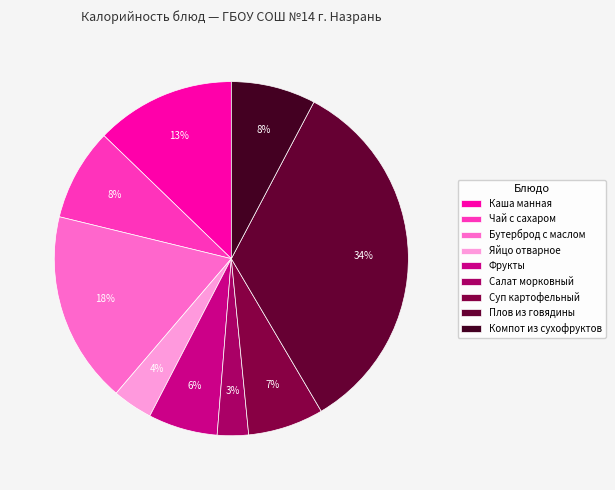

Which slice is the largest?

Плов из говядины